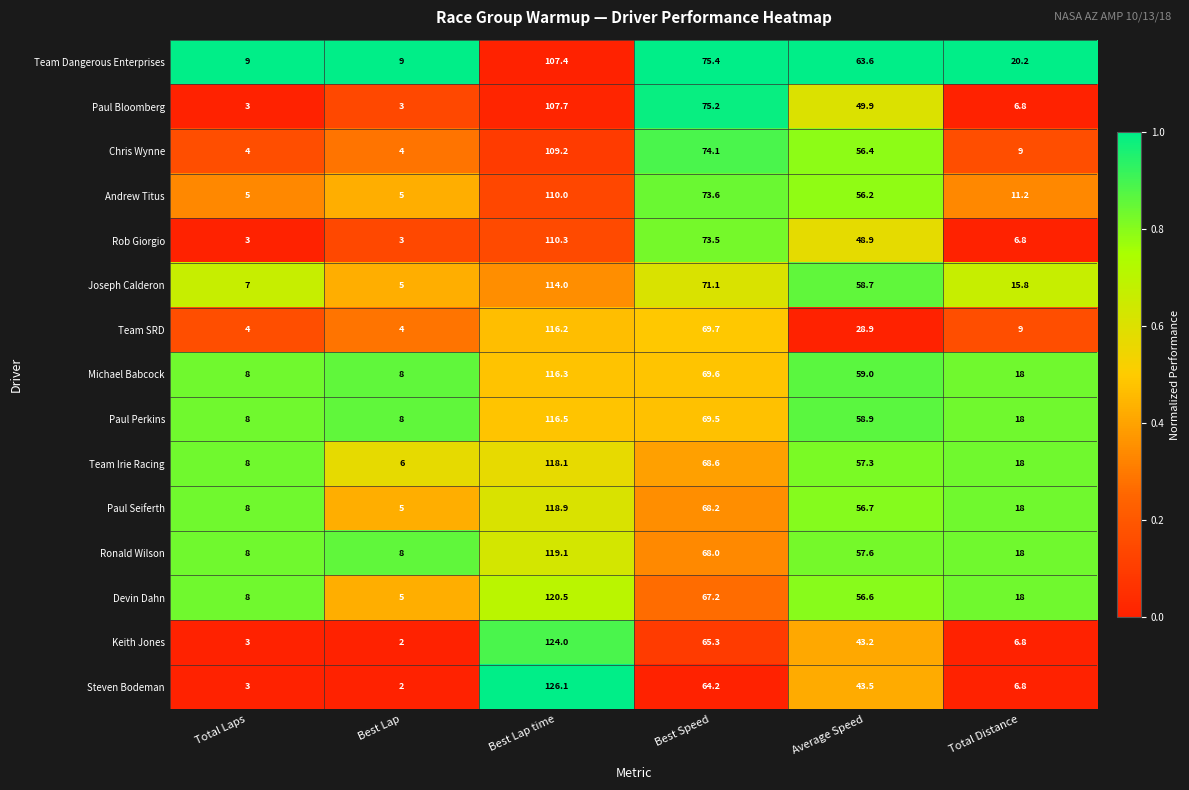

Rank the series by their maximum value, from lowest to highest.

Team Dangerous Enterprises, Paul Bloomberg, Chris Wynne, Andrew Titus, Rob Giorgio, Joseph Calderon, Team SRD, Michael Babcock, Paul Perkins, Team Irie Racing, Paul Seiferth, Ronald Wilson, Devin Dahn, Keith Jones, Steven Bodeman